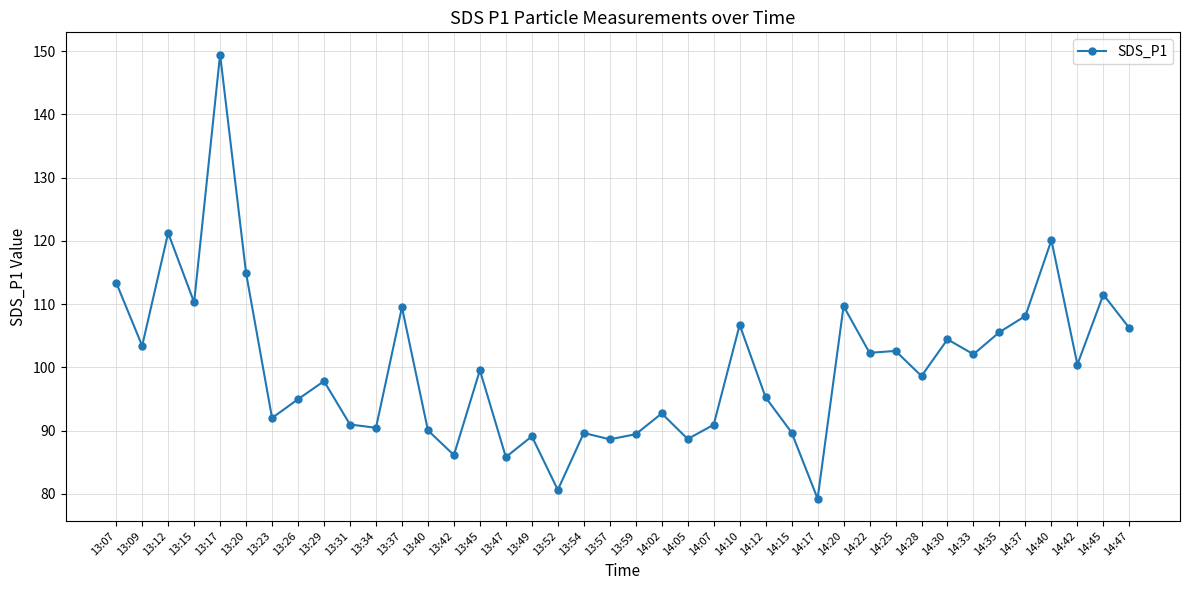

What is the sum of all values?

4002.3